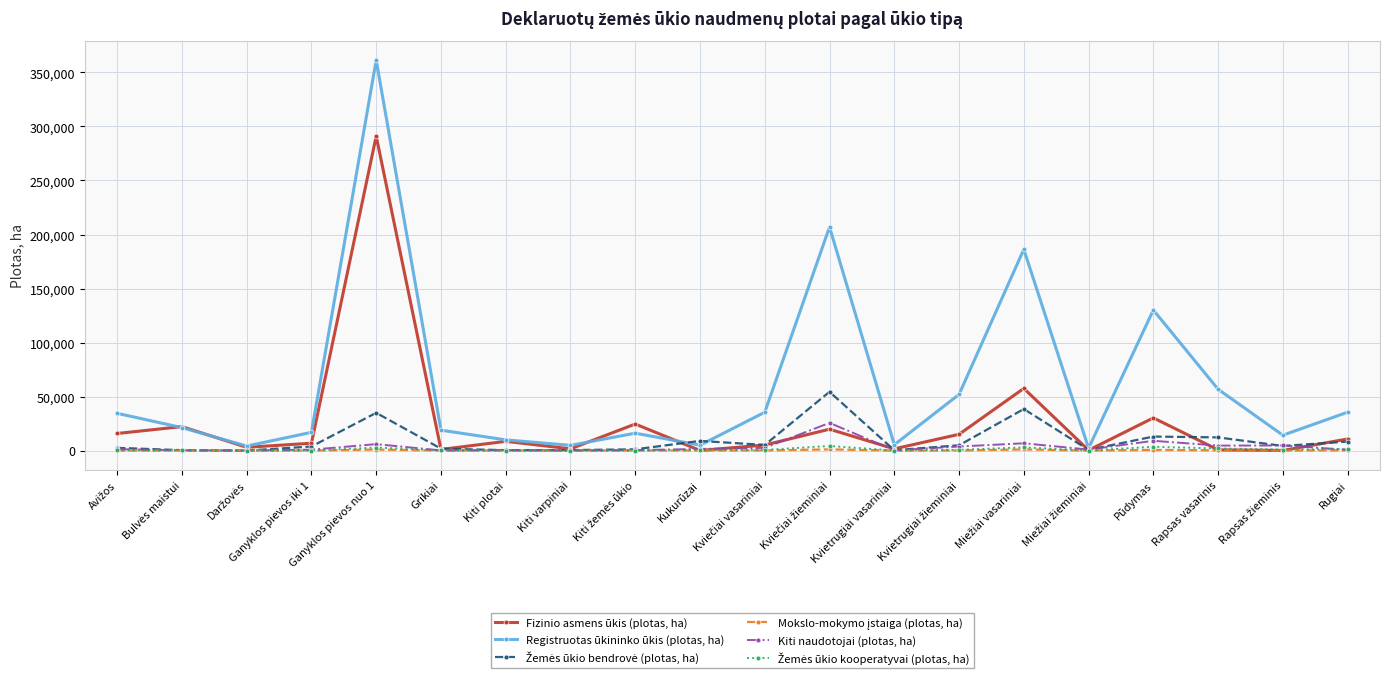

What is the maximum value shown in the chart?

361411.5